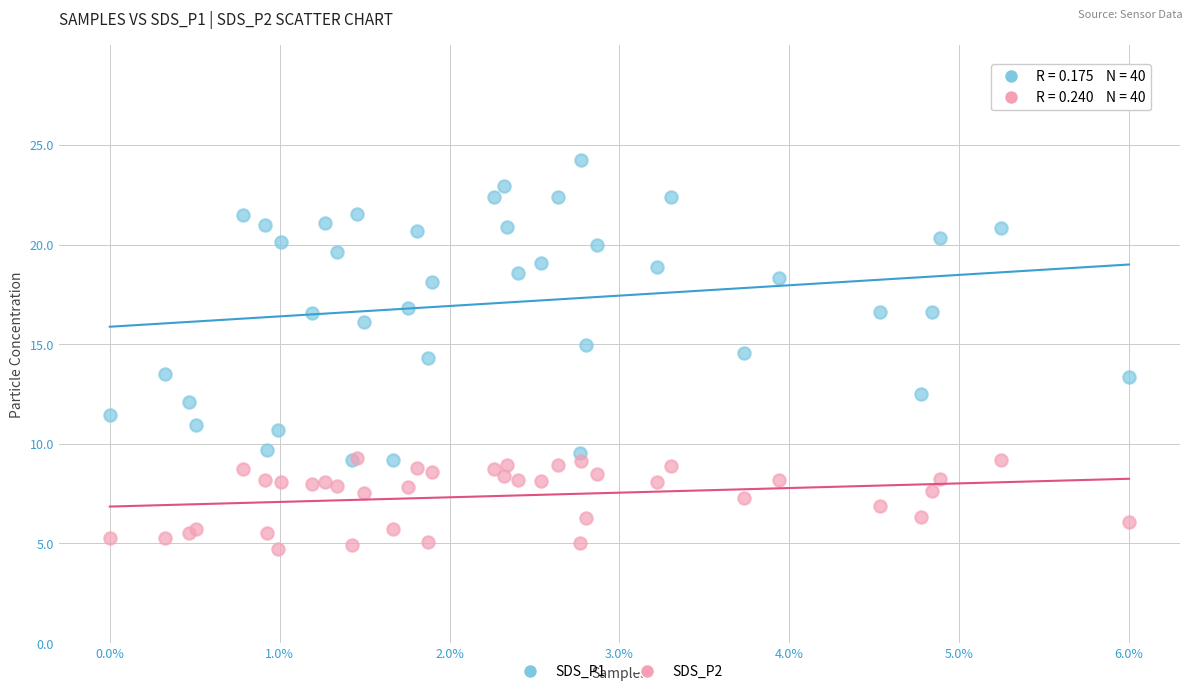

Which series reaches the minimum Y coordinate?

SDS_P2